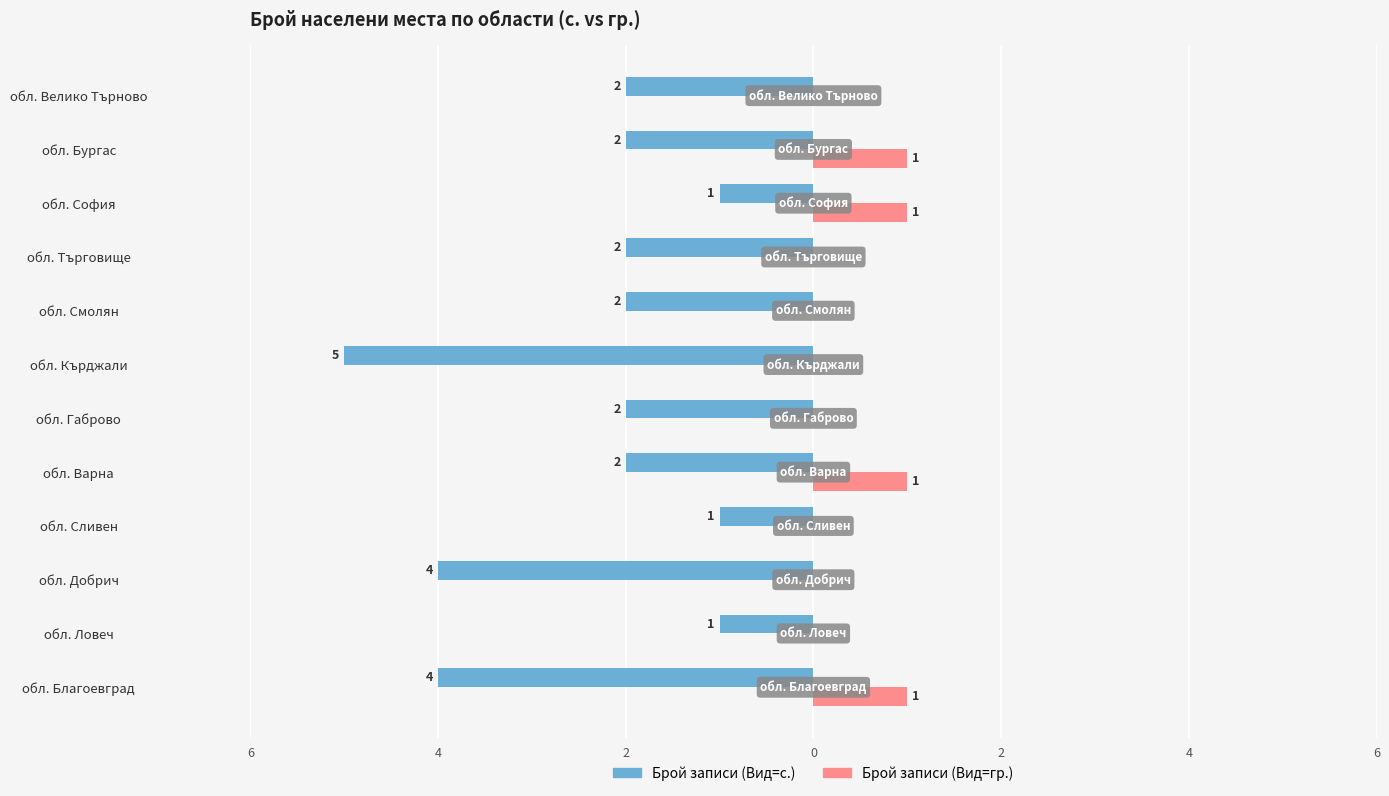

What are all the series names shown in the legend?

Брой записи (Вид=с.), Брой записи (Вид=гр.)